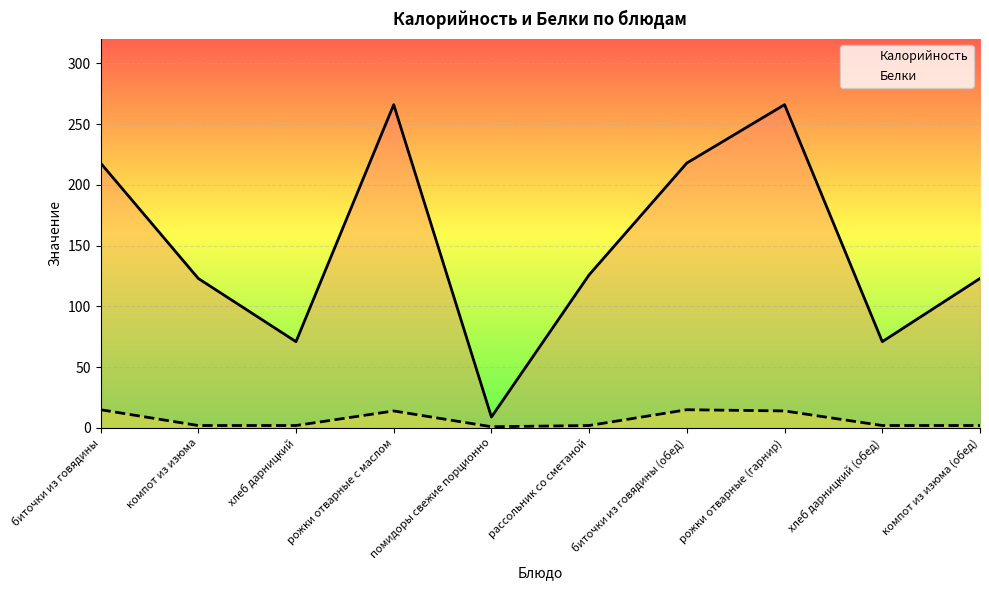

In Белки, how many points are lower than both neighbors (excluding endpoints)?

1